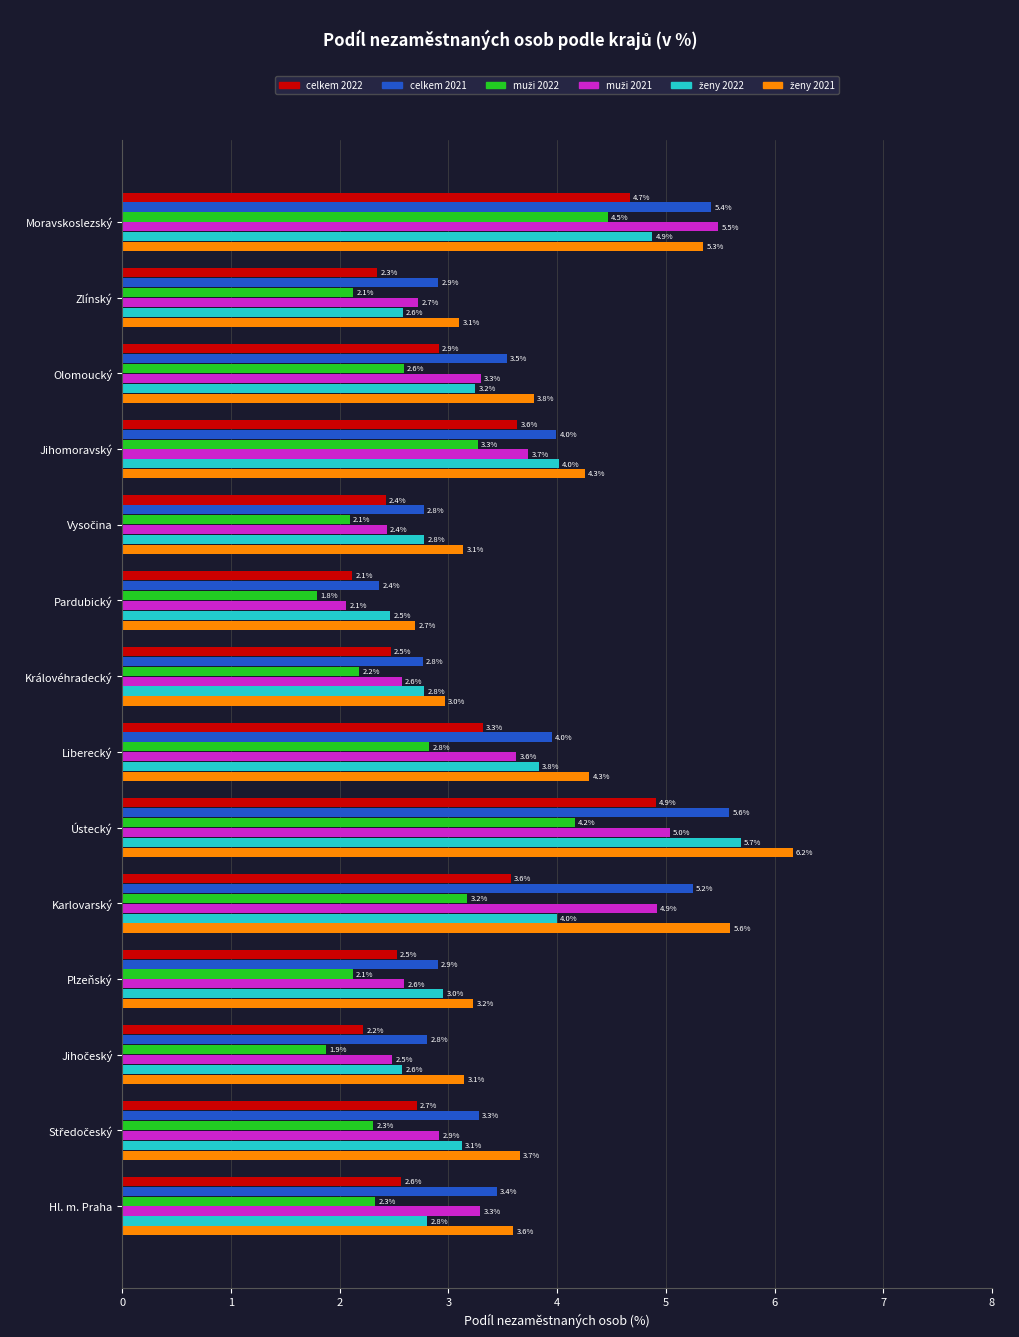

What is the difference between the highest and lowest values at Královéhradecký?

0.8